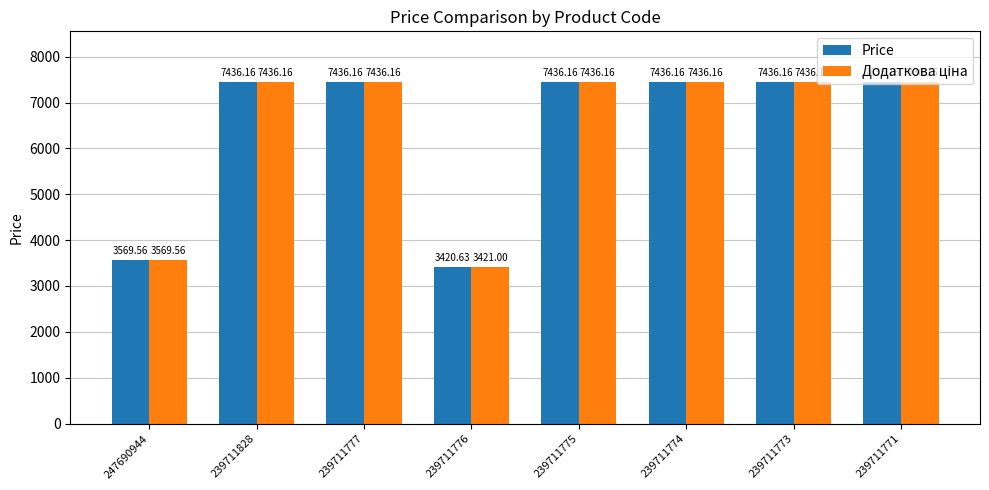

What is the value of the Price bar at the 1st from the left?

3569.6